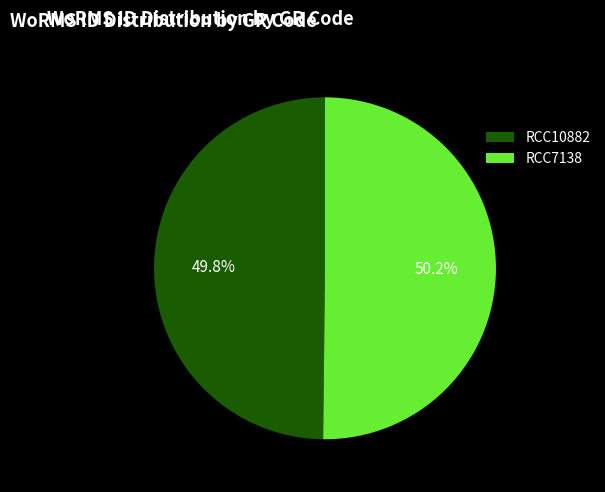

Is the sum of RCC10882 and RCC7138 greater than half?

Yes